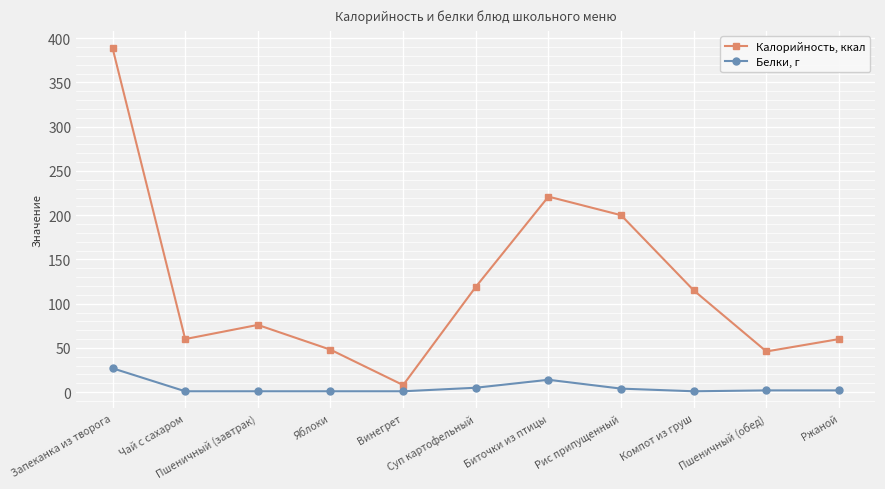

At which category is the sum across all series the highest?

Запеканка из творога